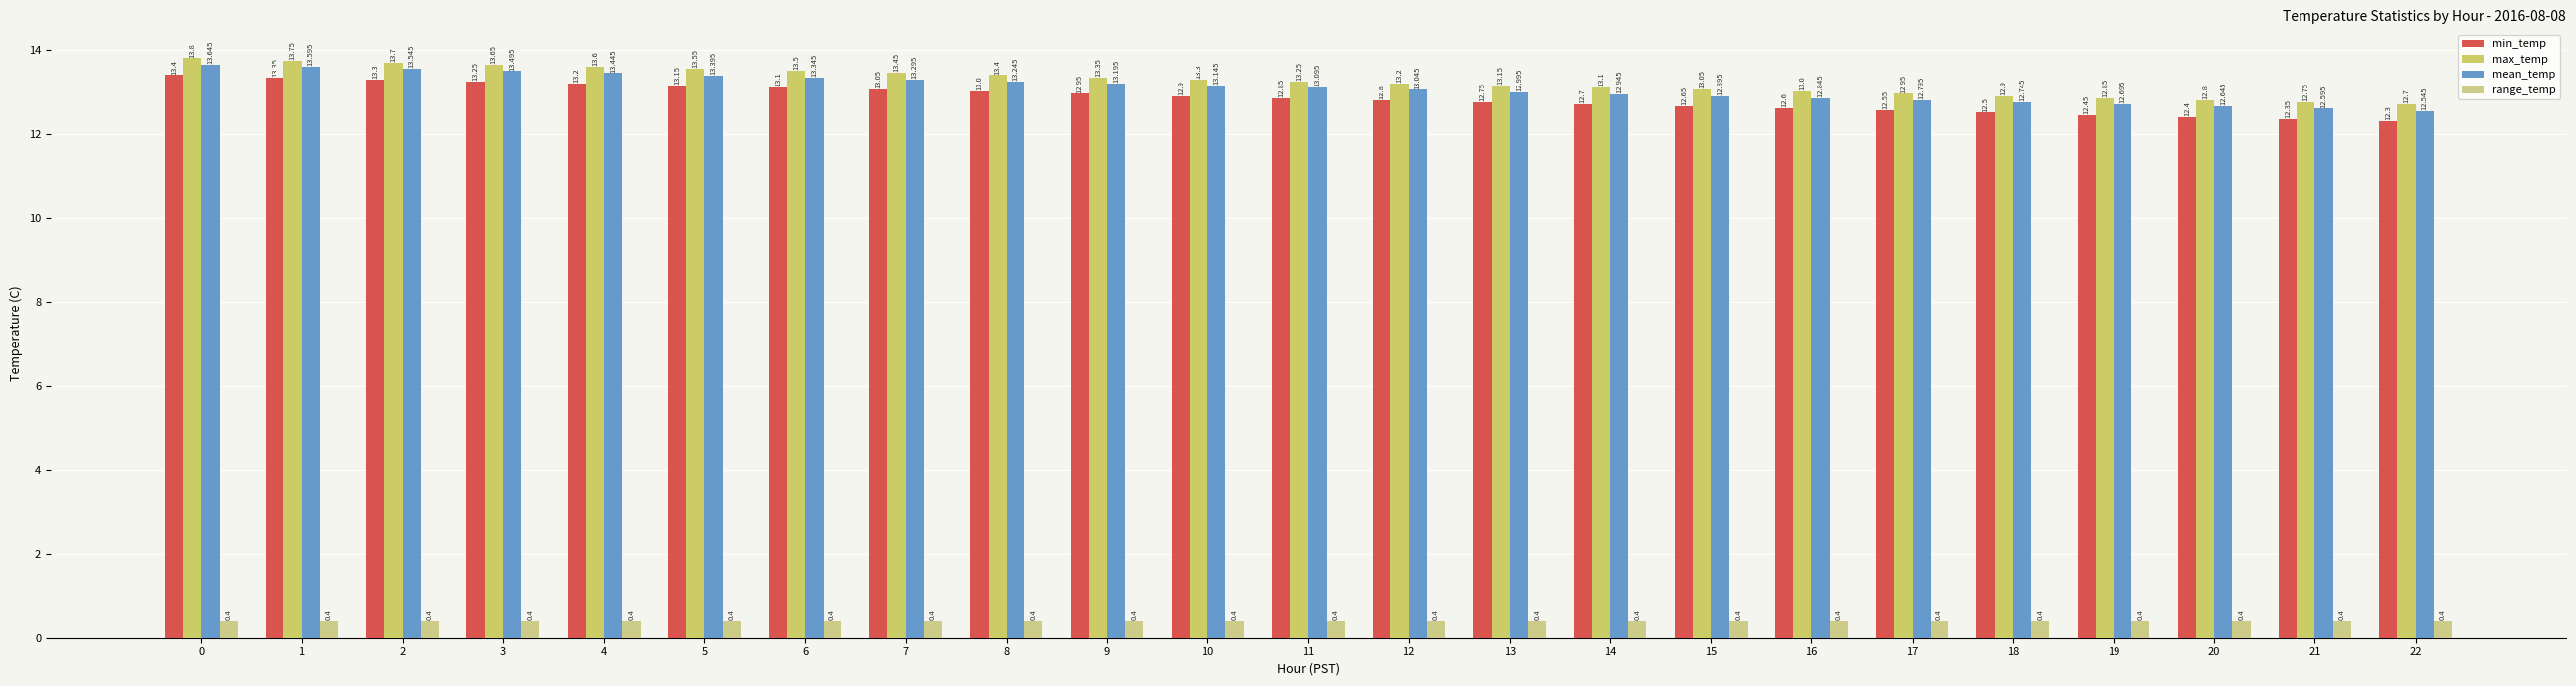

Rank the categories by min_temp value from lowest to highest.

22, 21, 20, 19, 18, 17, 16, 15, 14, 13, 12, 11, 10, 9, 8, 7, 6, 5, 4, 3, 2, 1, 0